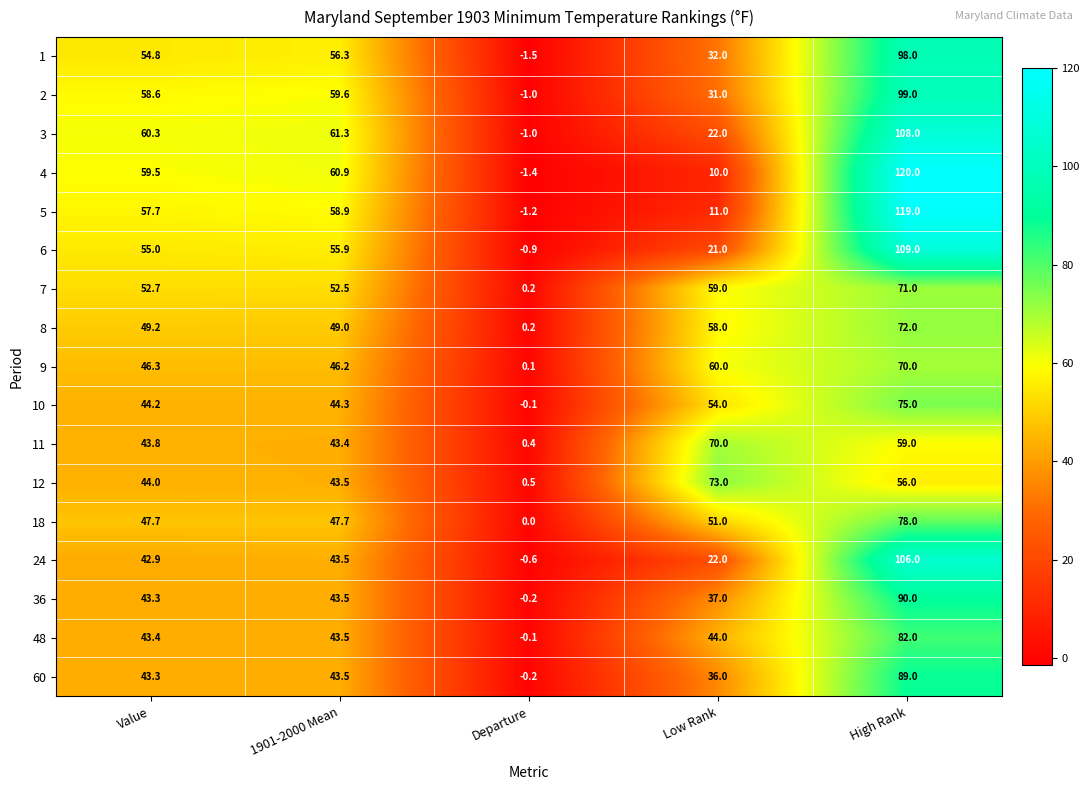

Where is 48 nearest to the value 40?

Value